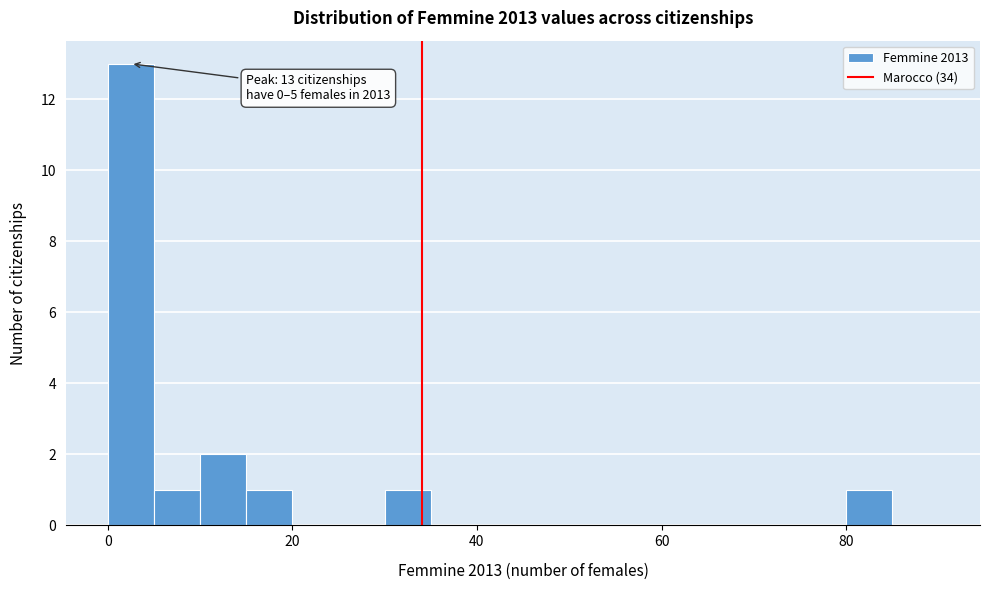

Around what value on the x-axis is the tallest bar? Give the approximate position of its centre, as read against the axis.

2